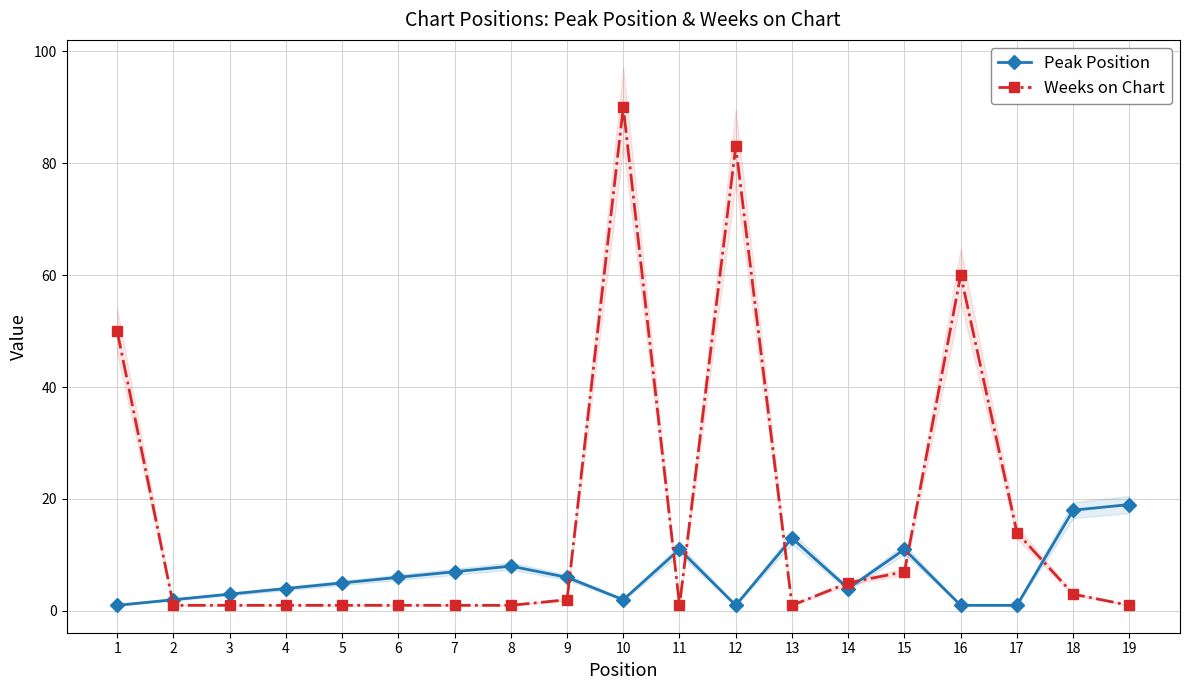

Which category has the highest value across all series?

10